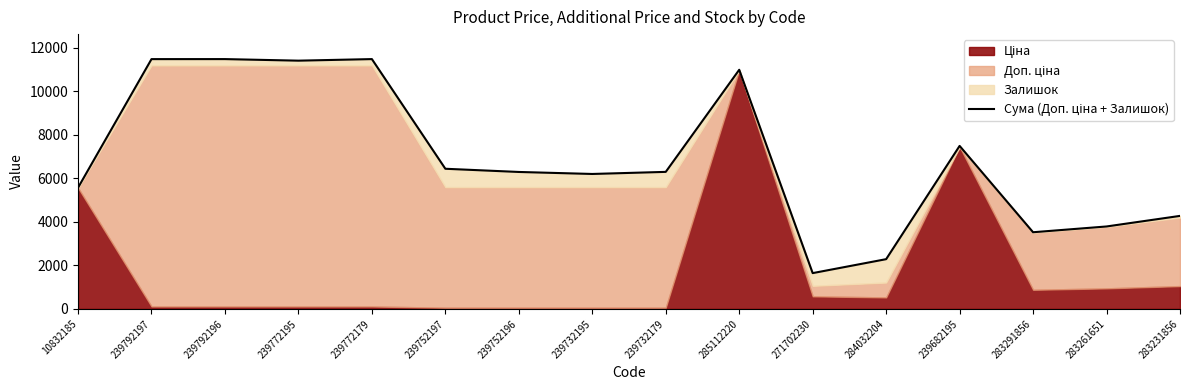

Which label corresponds to the smallest value in the chart?

271702230